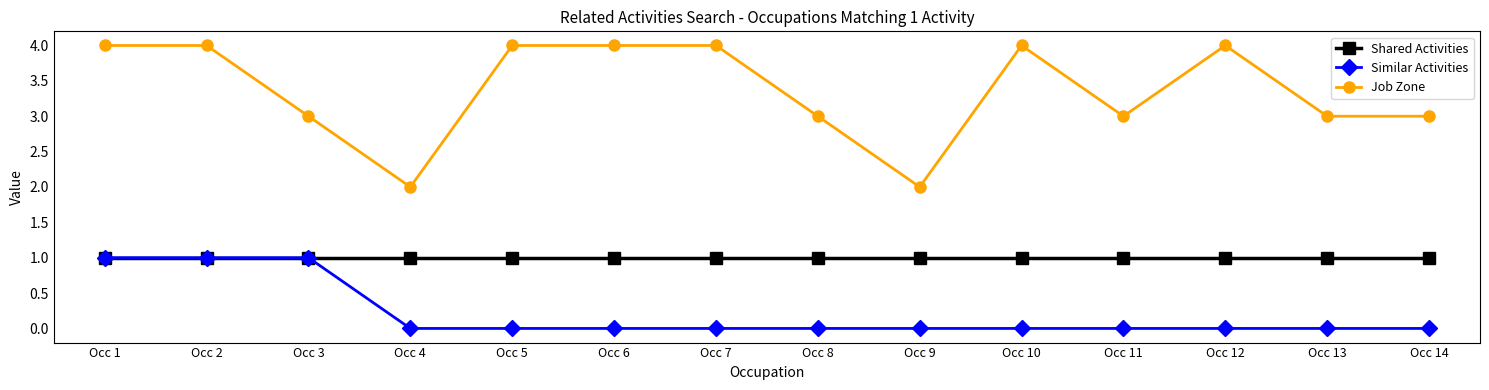

Is this an area chart (filled region under the line)?

No